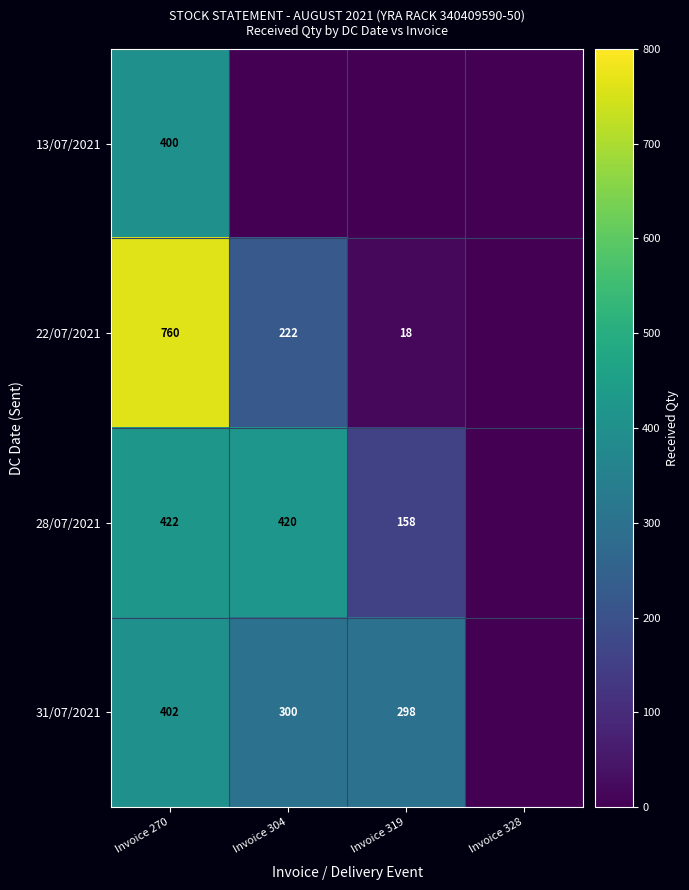

What is the spread (max minus min) of values at Invoice 270?

360